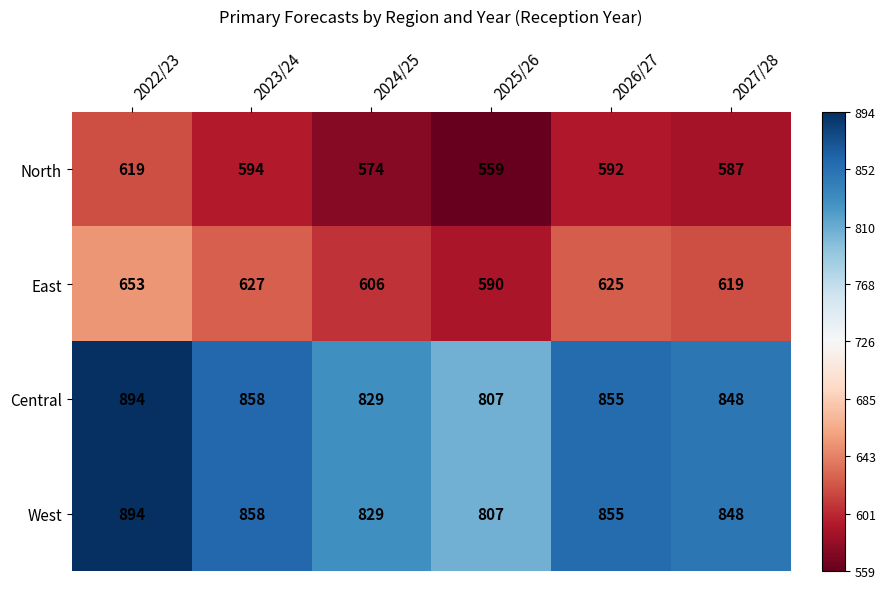

True or false: East has a value of 619 at 2027/28.

True